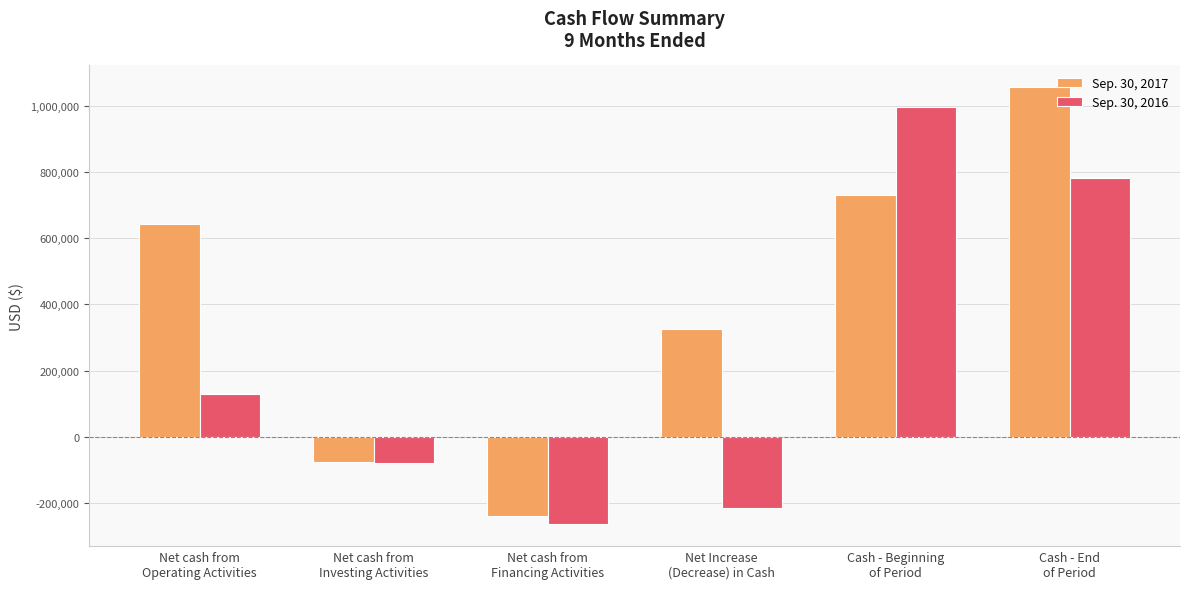

At which category is the sum across all series the highest?

Cash - End
of Period